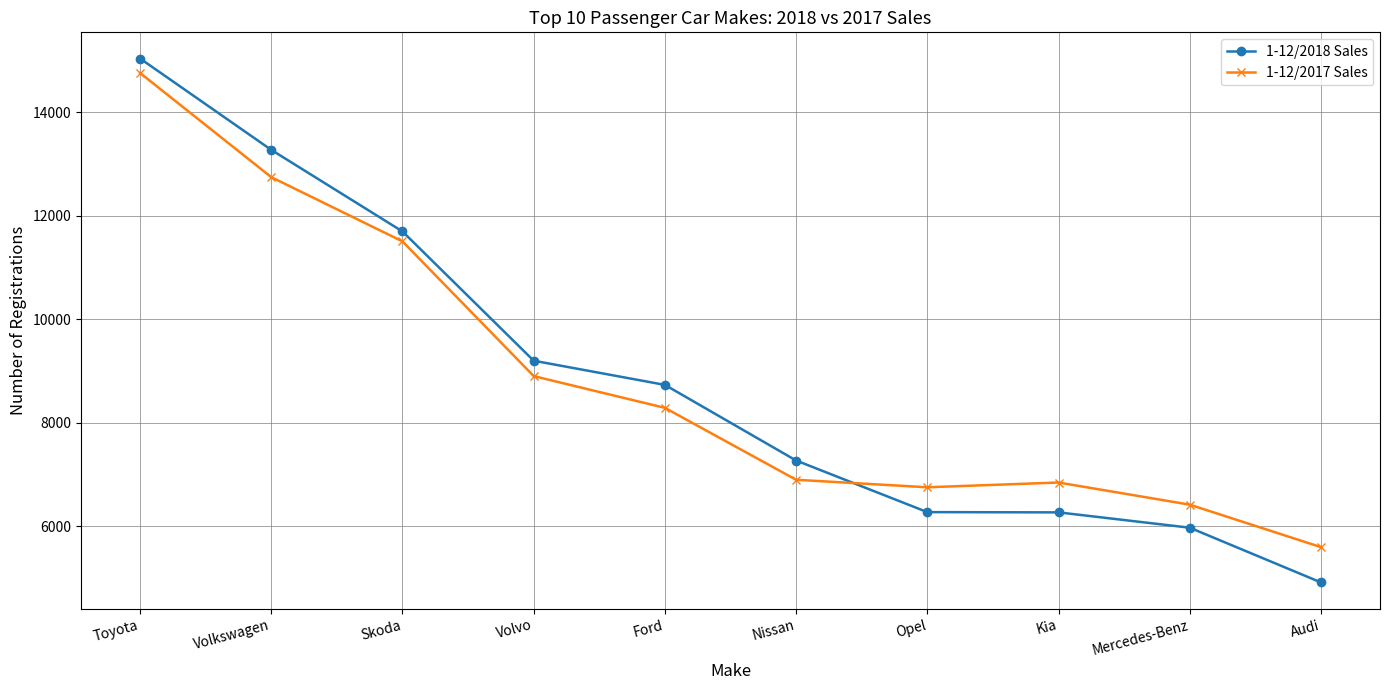

What is the maximum value shown in the chart?

15038